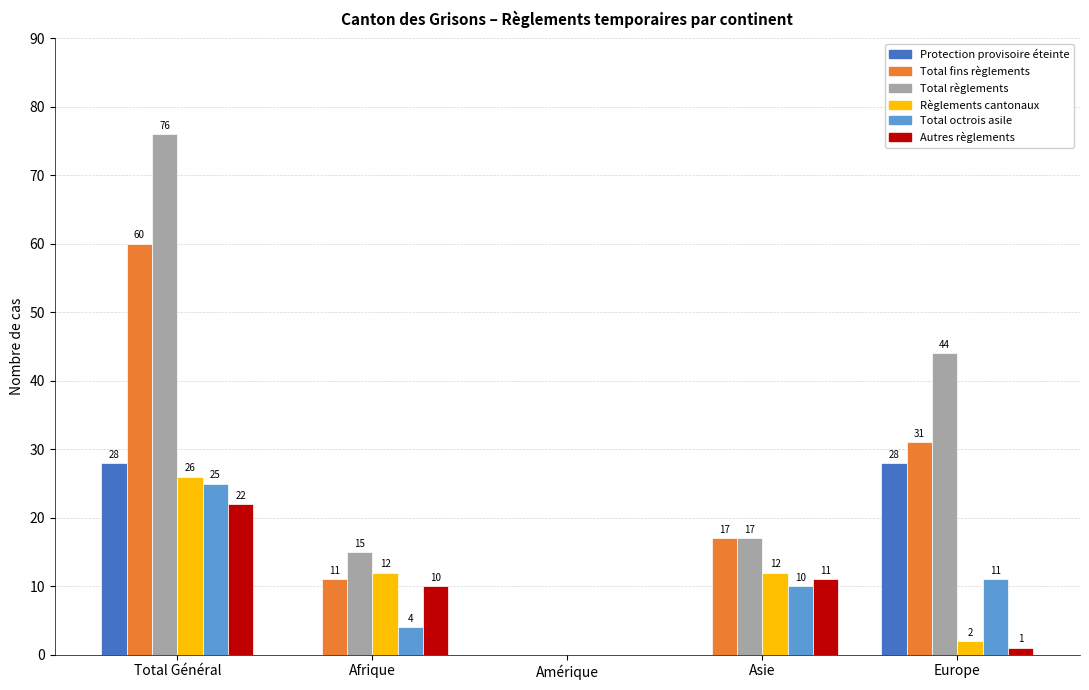

How many groups of bars are there?

5